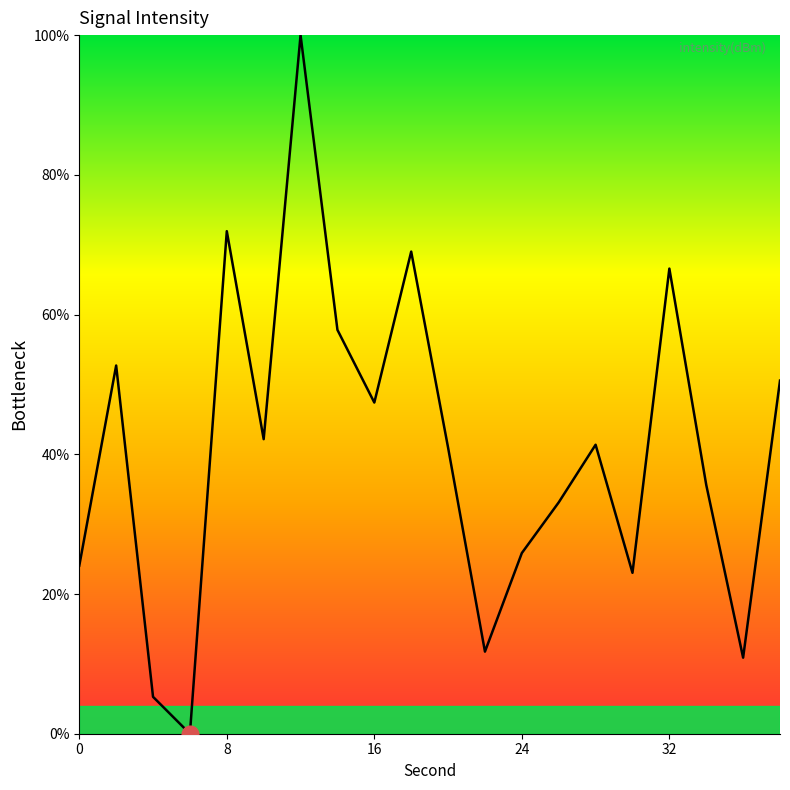

What is the sum of all values?

810.1